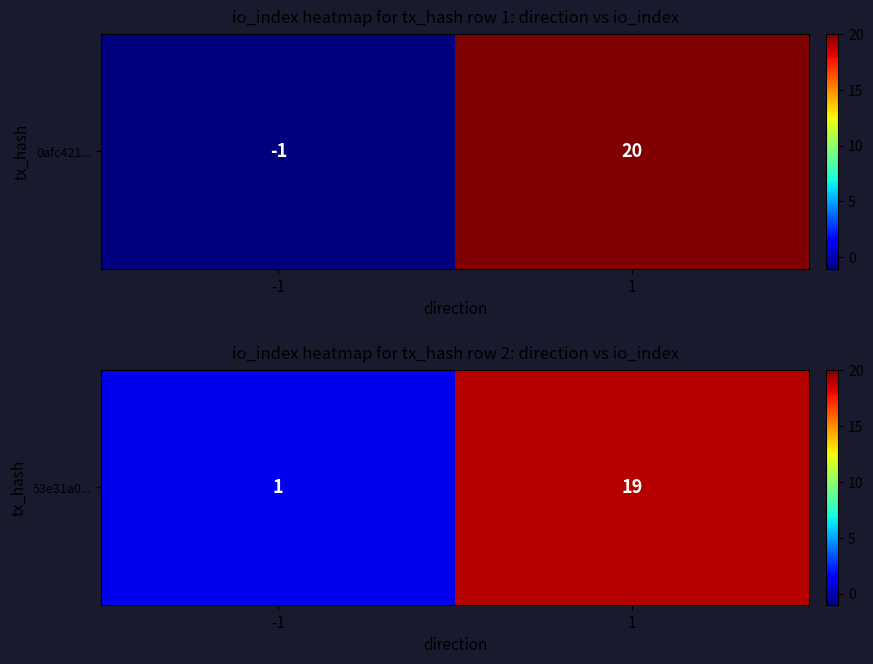

Count the values in the range 1 to 19.

2